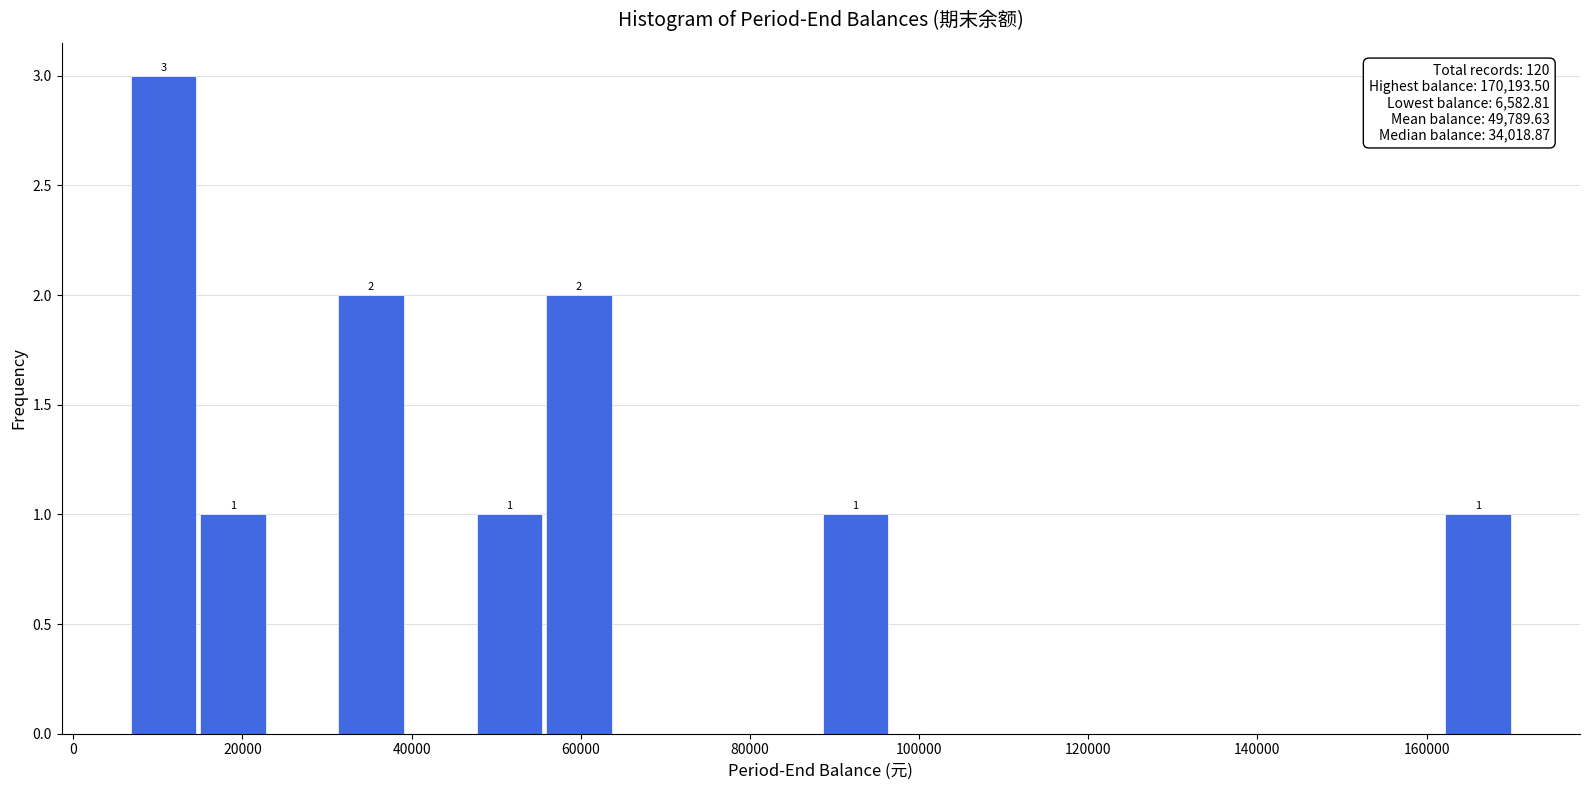

Which range on the x-axis has the tallest bar?

6000 to 14000